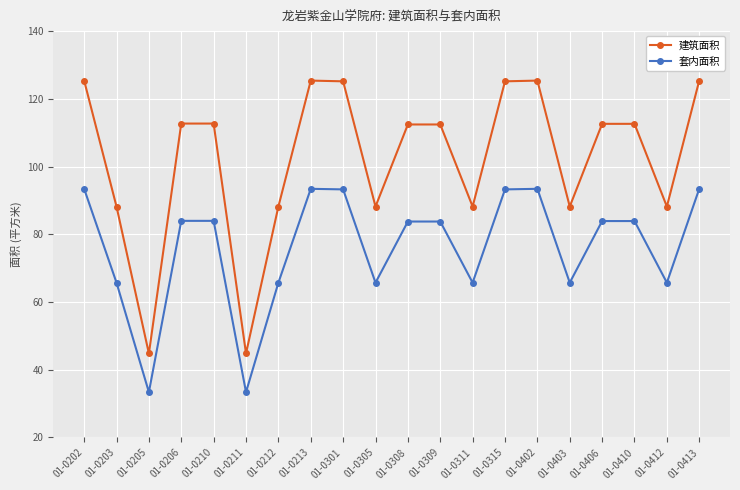

The 建筑面积 series shows 125.4 at 01-0413. True or false?

True